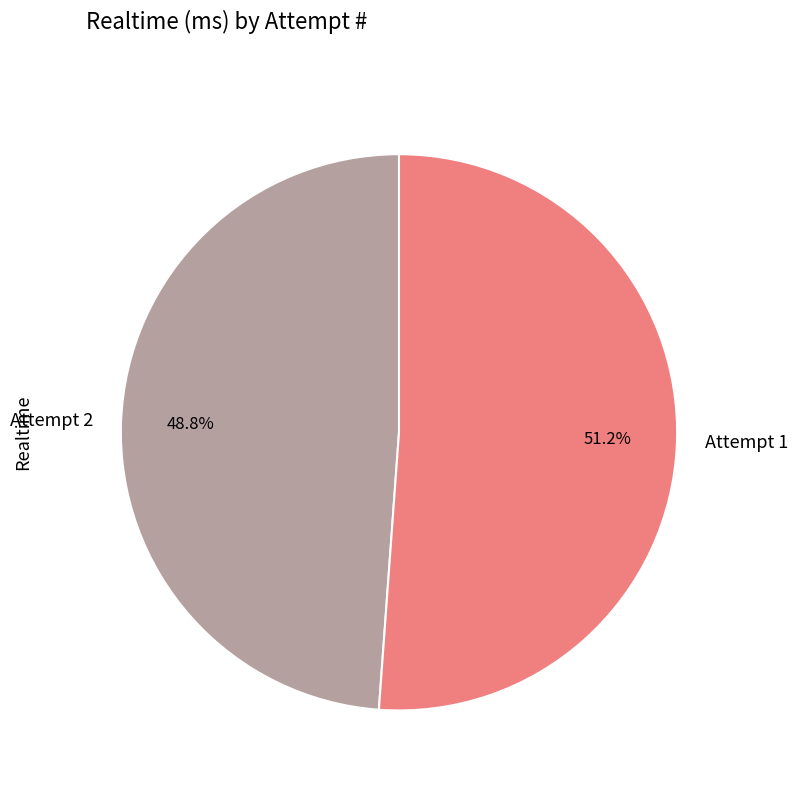

Count the number of slices in the pie.

2